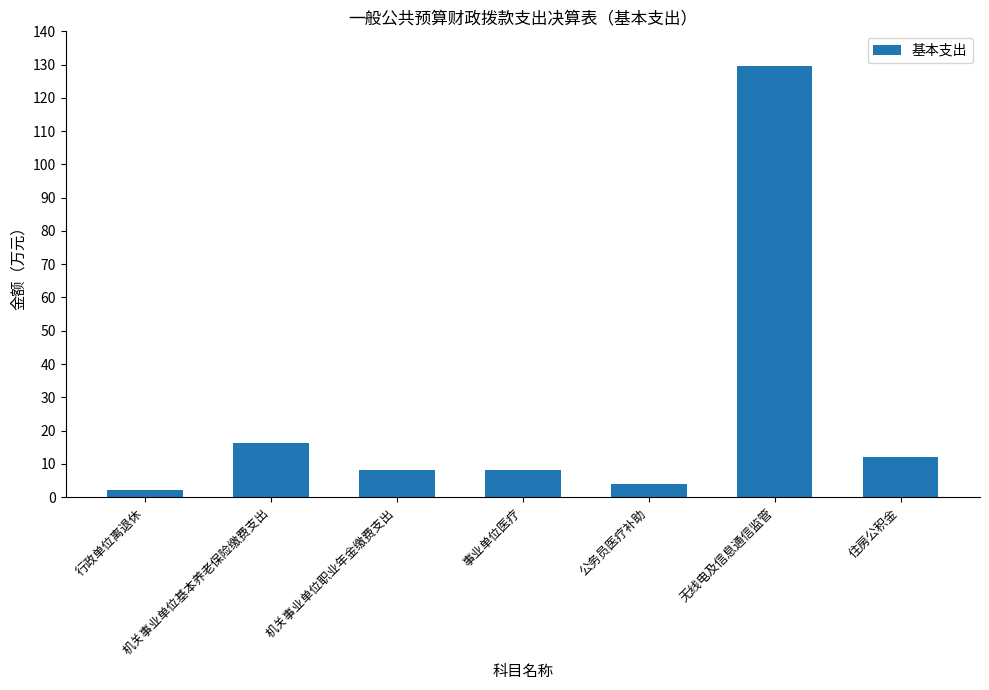

Between 公务员医疗补助 and 事业单位医疗, which is larger?

事业单位医疗